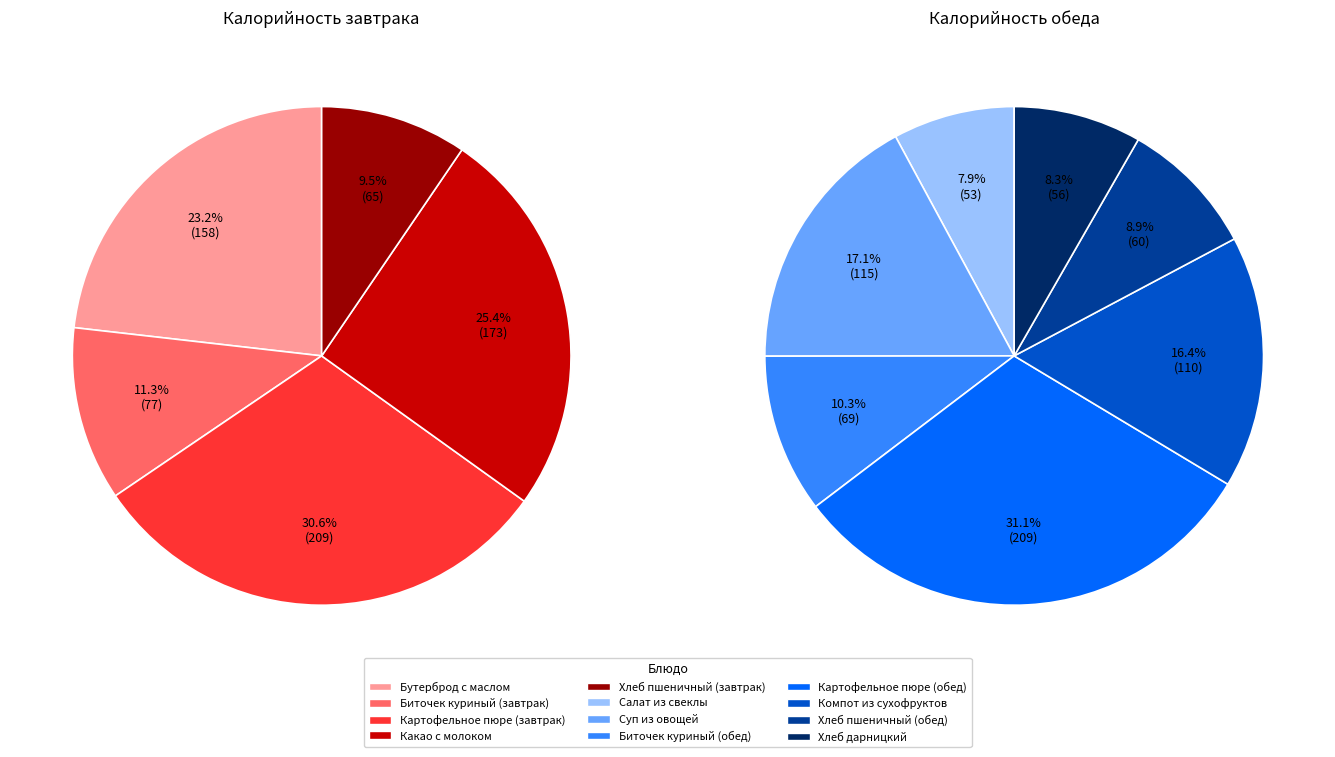

True or false: Биточек куриный (обед) accounts for 5% of the total.

True